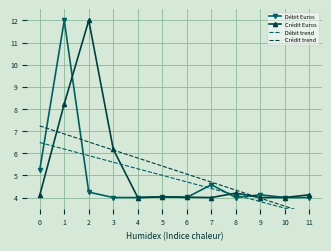

What is the difference between the second highest and minimum values in the Débit Euros series?

1.2